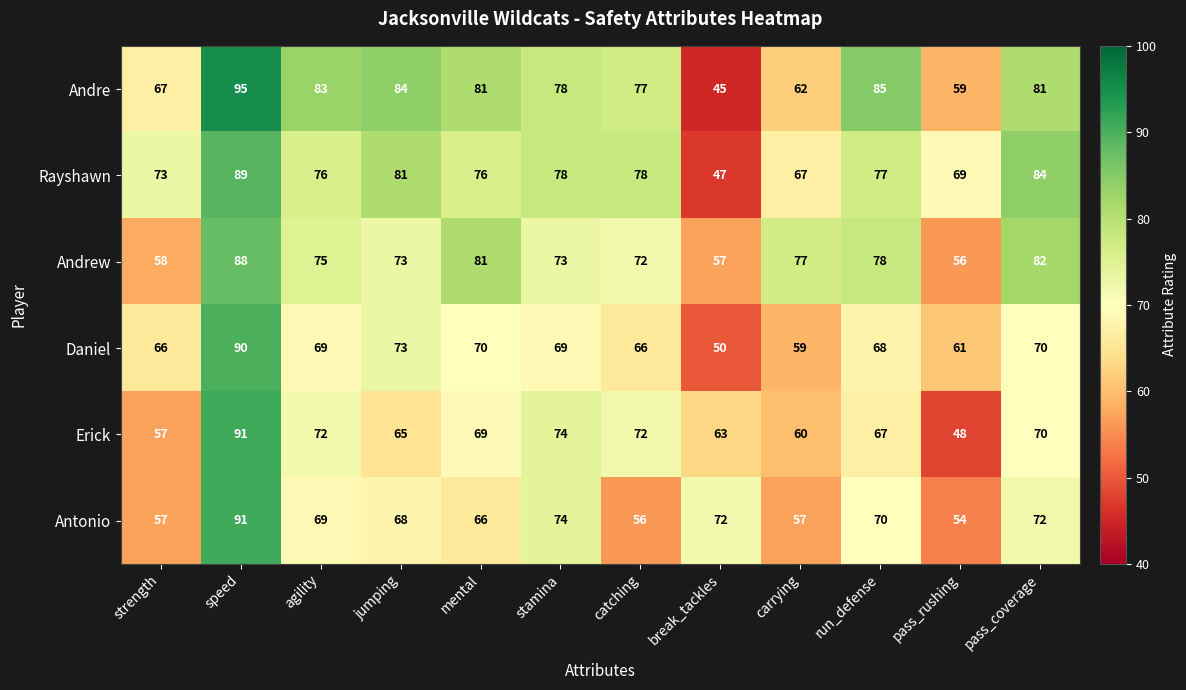

The Erick series shows 114 at jumping. True or false?

False